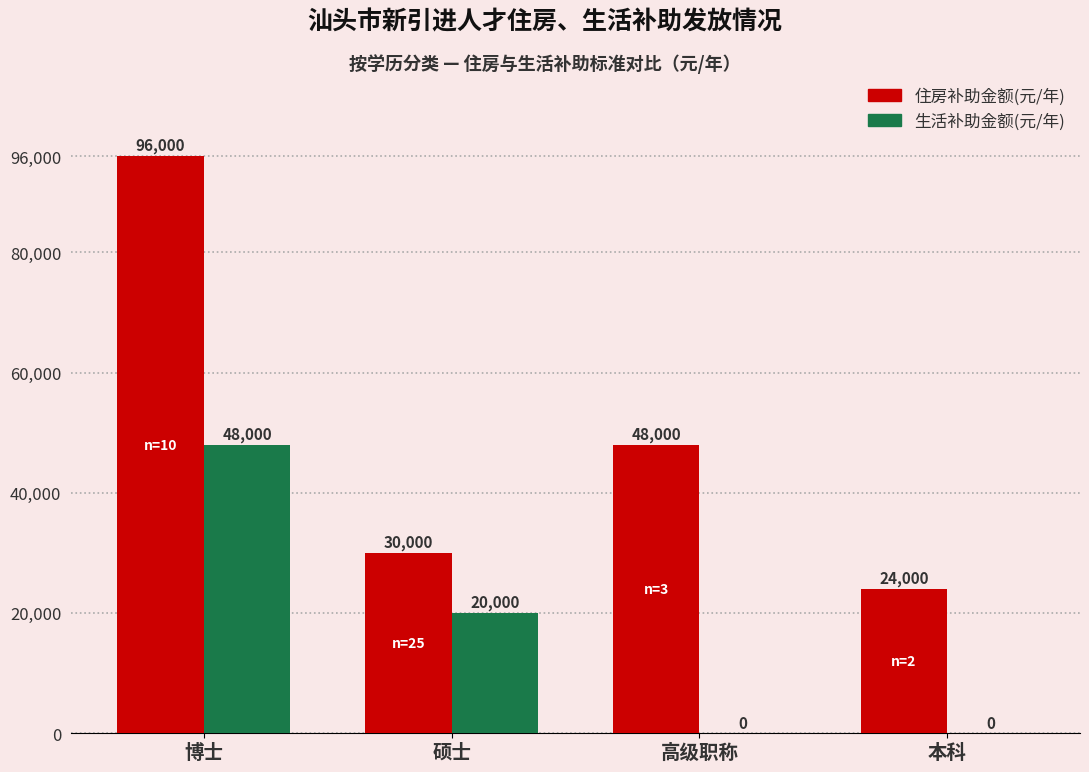

At which category is the sum across all series the highest?

博士